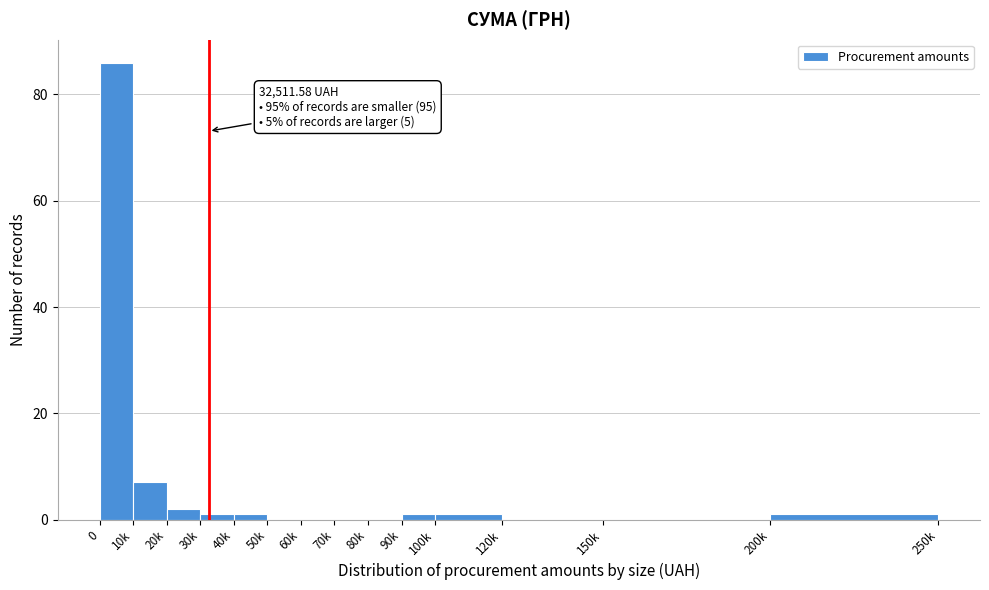

Reading left to right, what are all the values shown in this chart?

0=86	10k=7	20k=2	30k=1	40k=1	50k=0	60k=0	70k=0	80k=0	90k=1	100k=1	120k=0	150k=0	200k=1